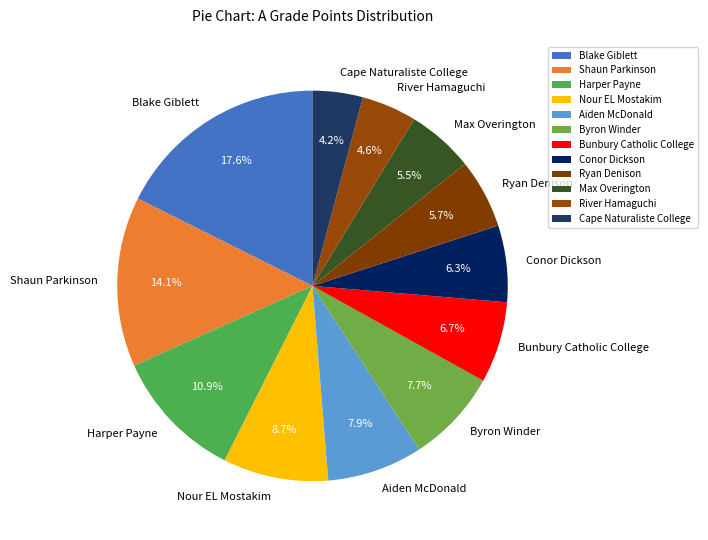

Count the number of slices in the pie.

12